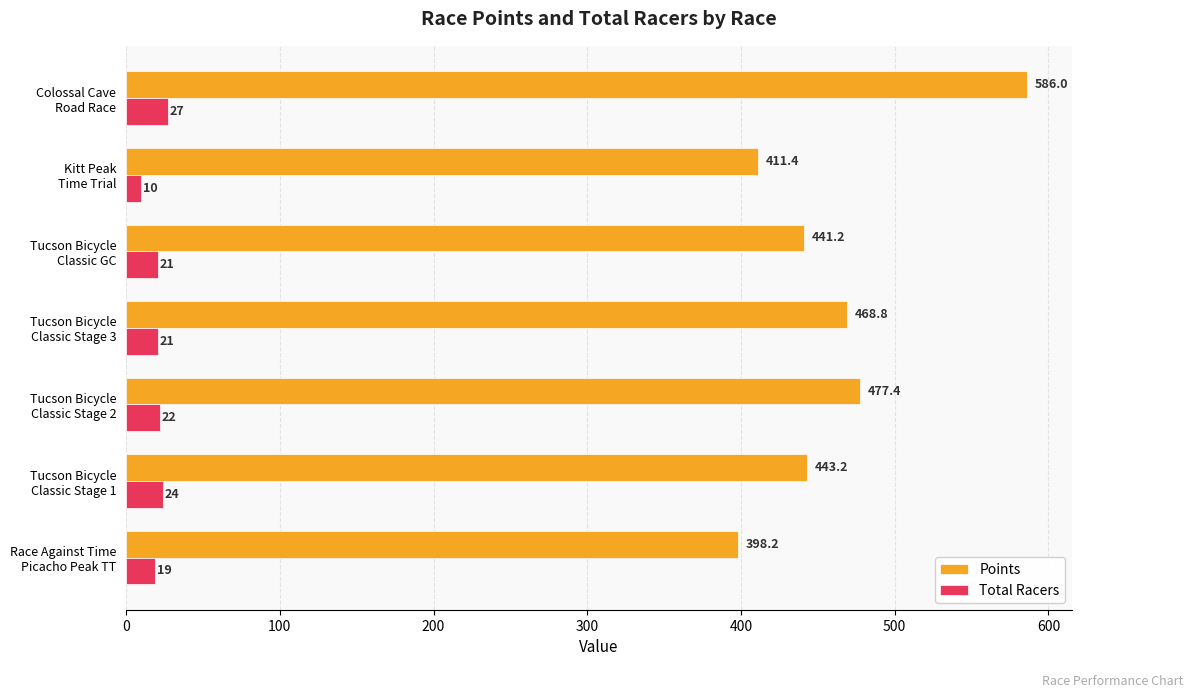

Which series has the widest spread of values?

Points